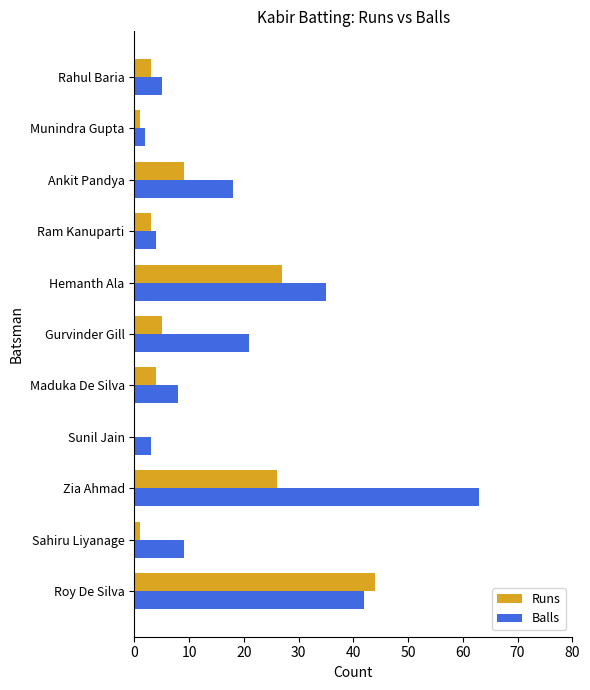

What value does the Runs series have at Ram Kanuparti?

3